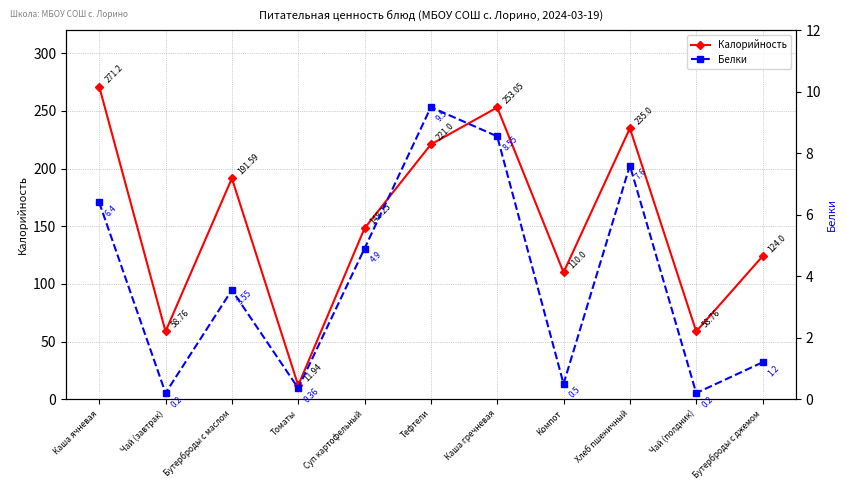

True or false: Белки and Калорийность intersect in this chart.

False